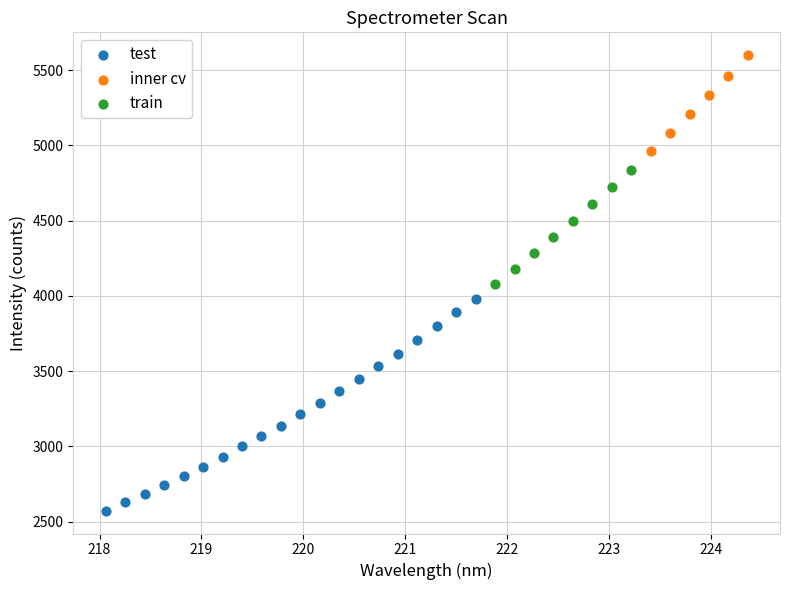

Which series has the widest spread of Y values?

test